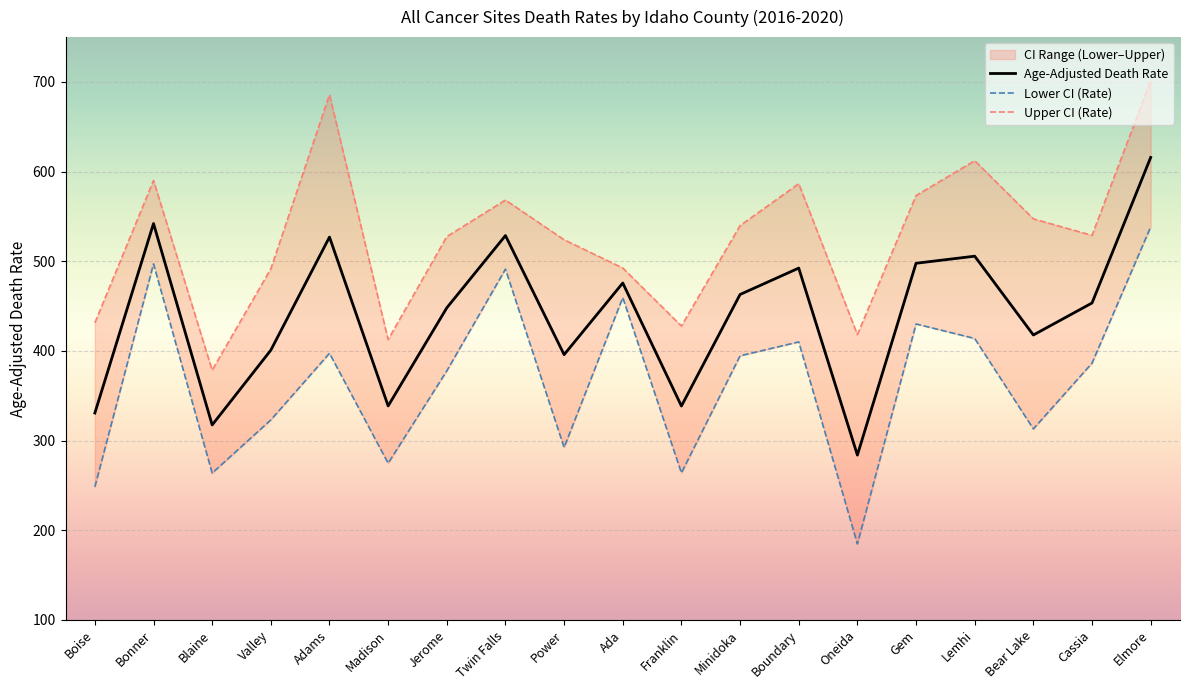

True or false: Lower CI (Rate) has a value of 323.1 at Valley.

True